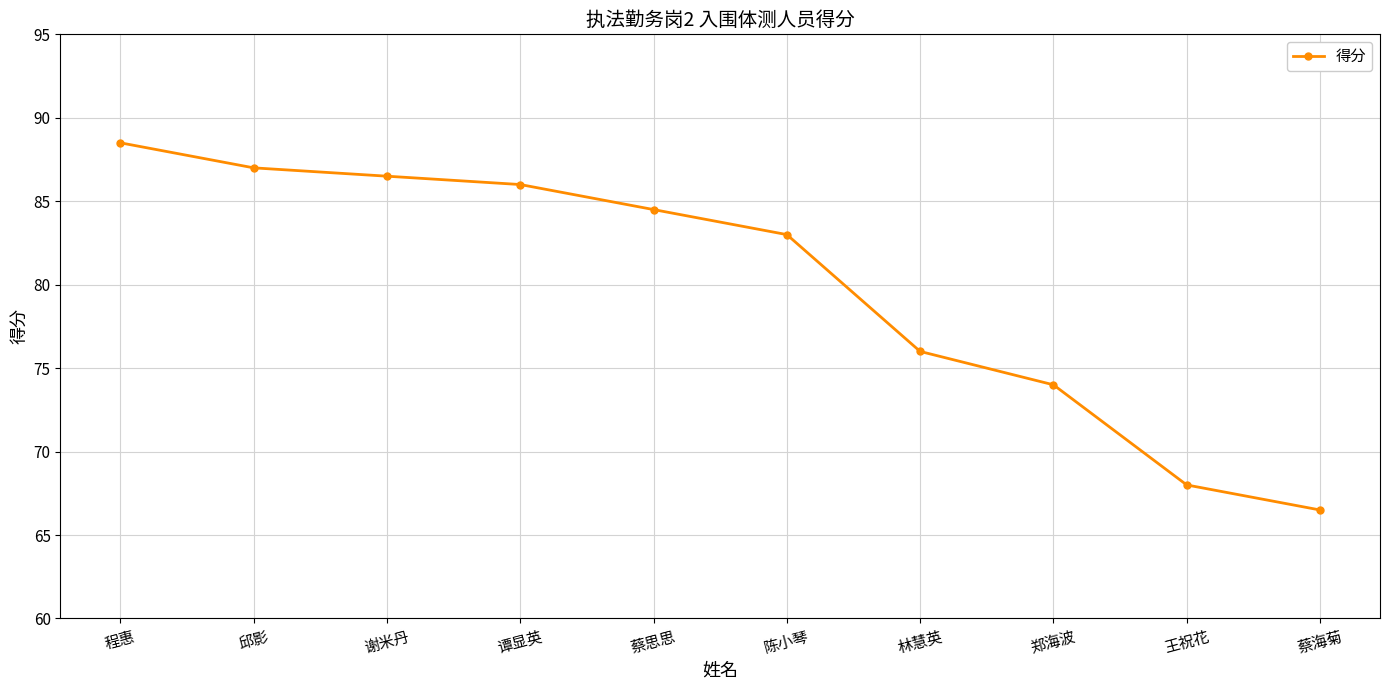

The value at 程惠 is 88.5. True or false?

True